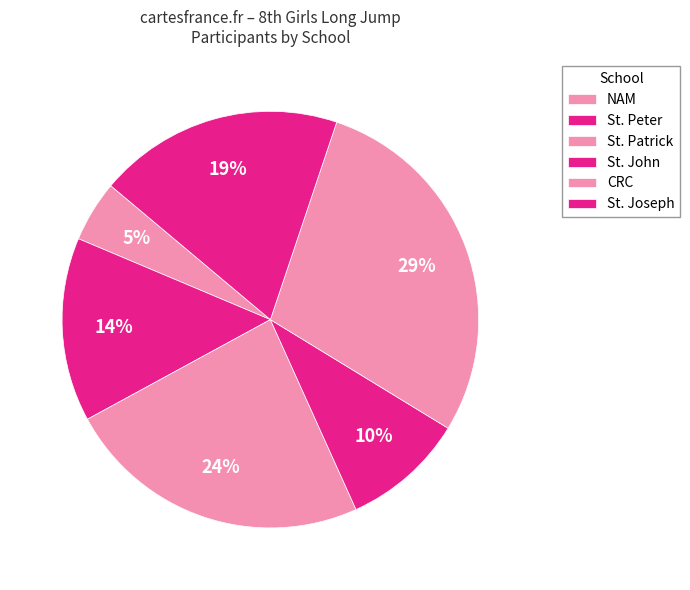

How many segments does this pie chart have?

6